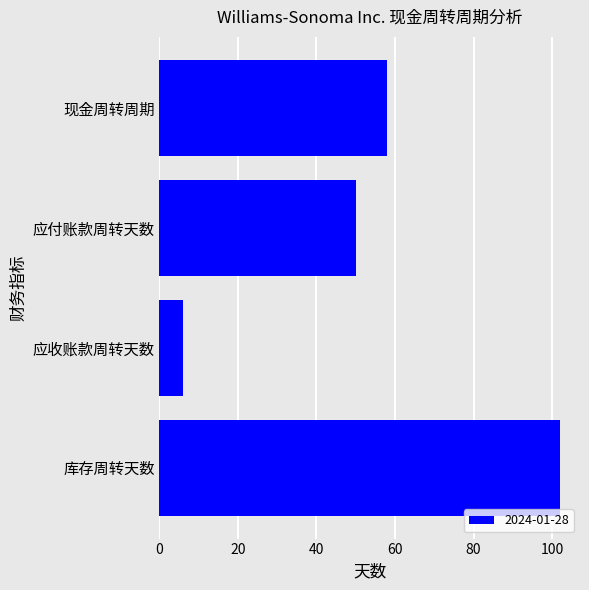

Read the value at 库存周转天数, to the nearest 10.

100